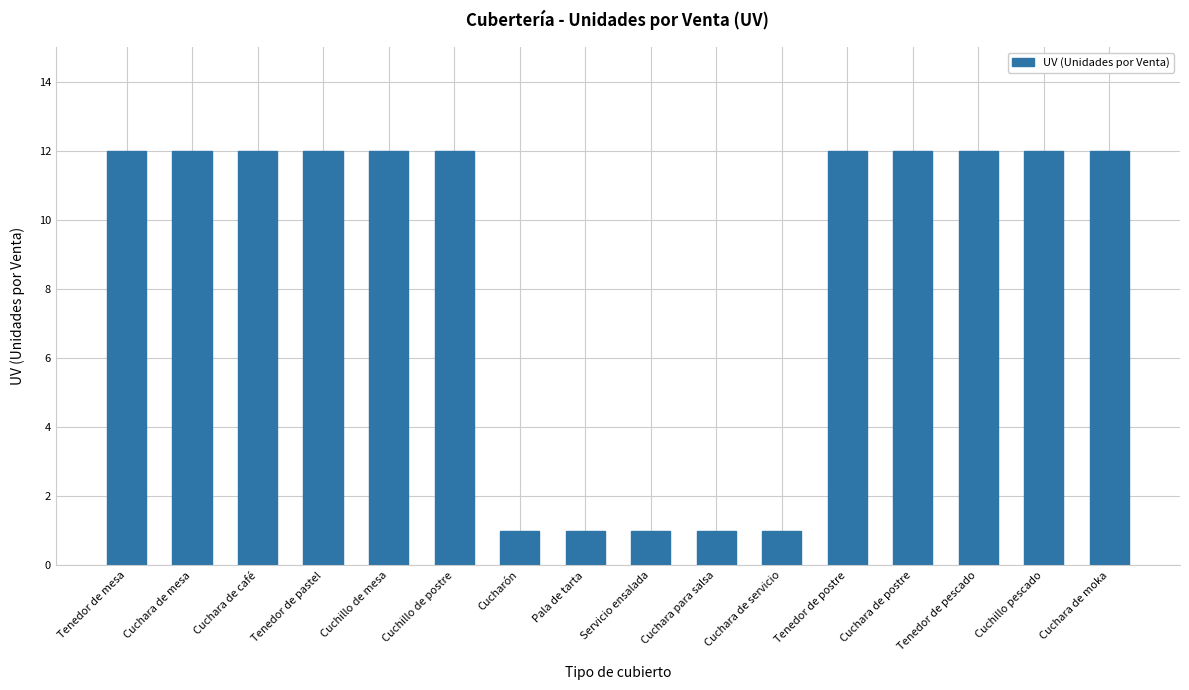

What is the label of the 3rd bar from the right?

Tenedor de pescado